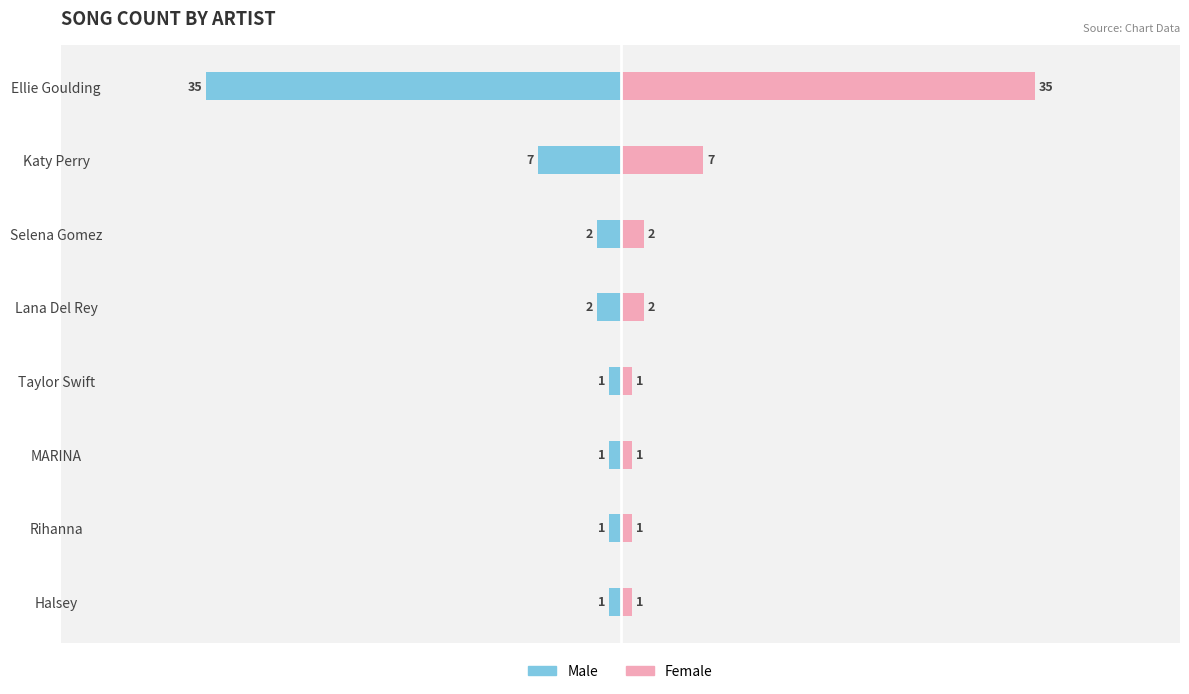

What are all the series names shown in the legend?

Male, Female